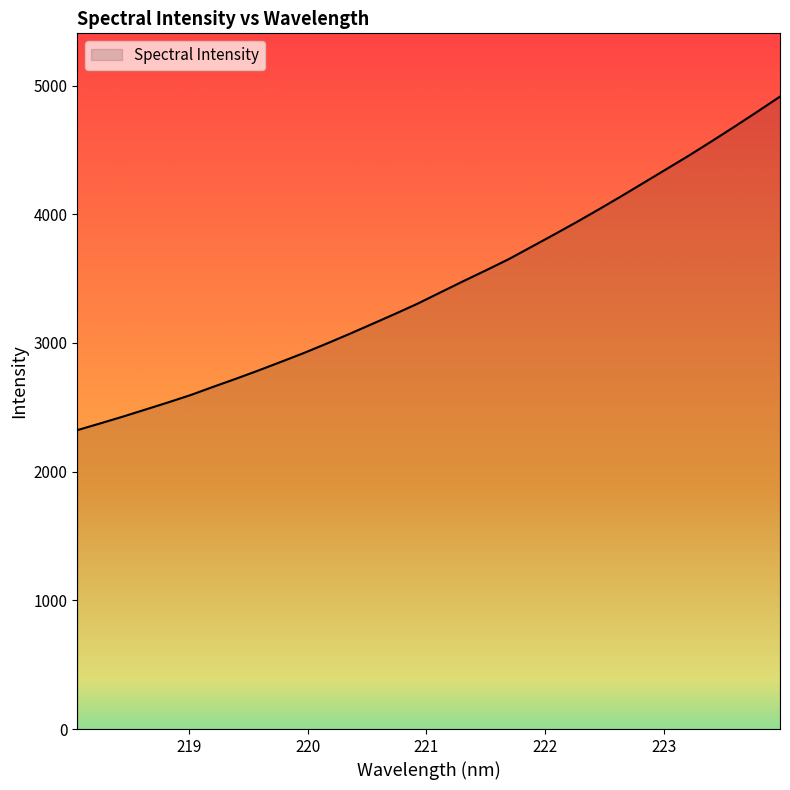

What is the minimum value shown in the chart?

2322.7